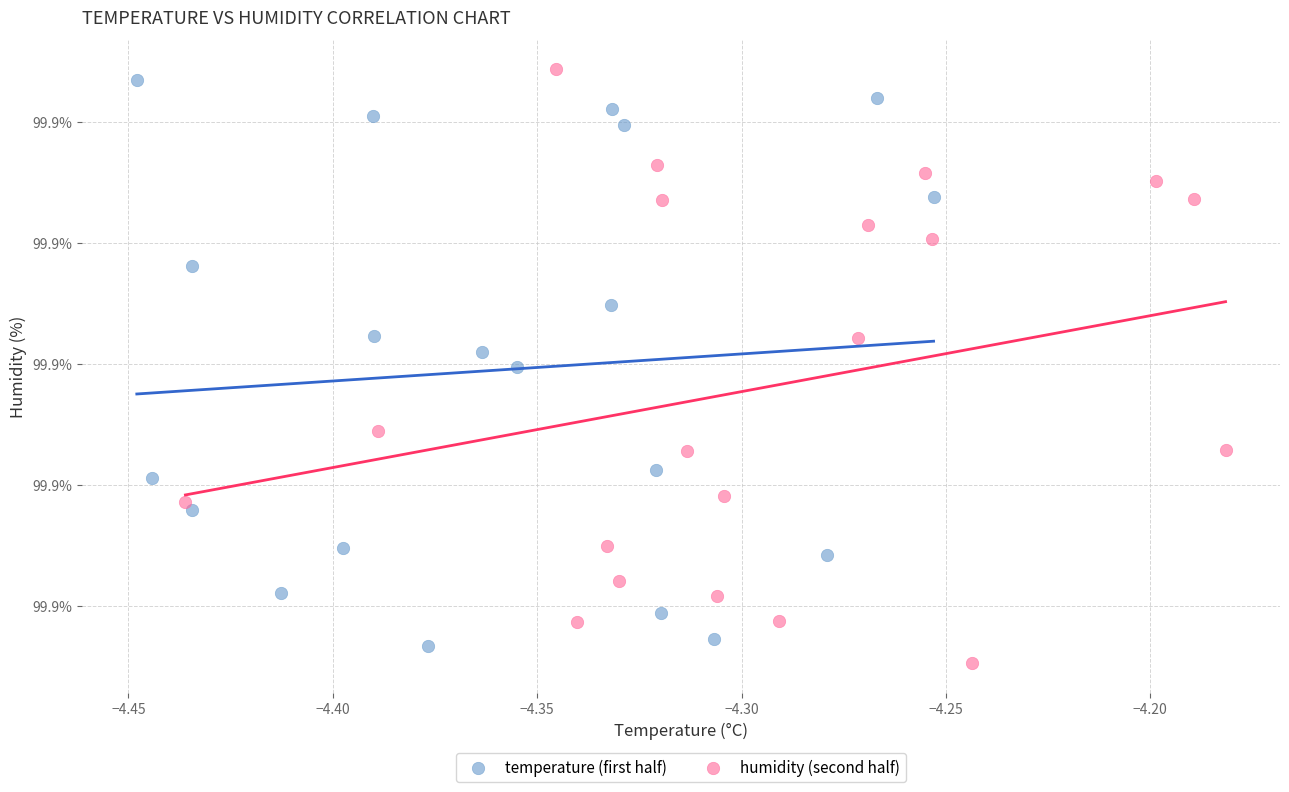

What are all the series names shown in the legend?

temperature (first half), humidity (second half)